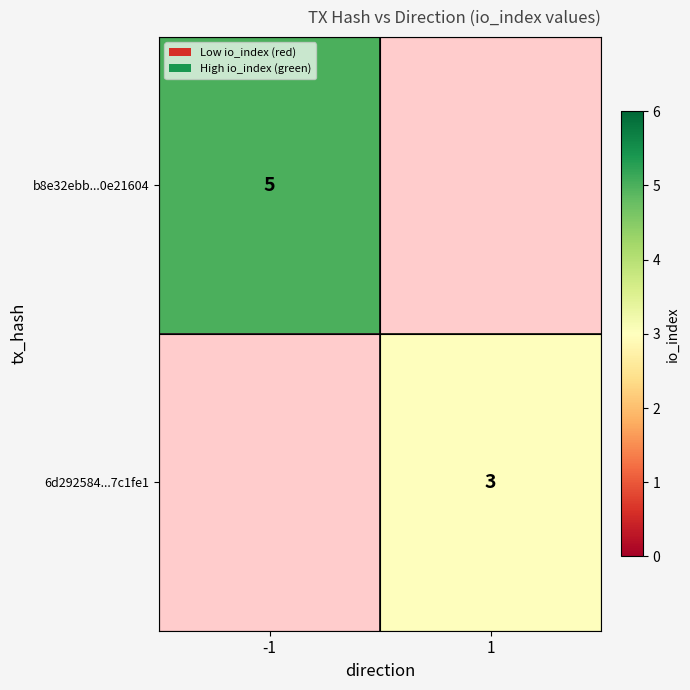

Between -1 and 1, which is larger?

1